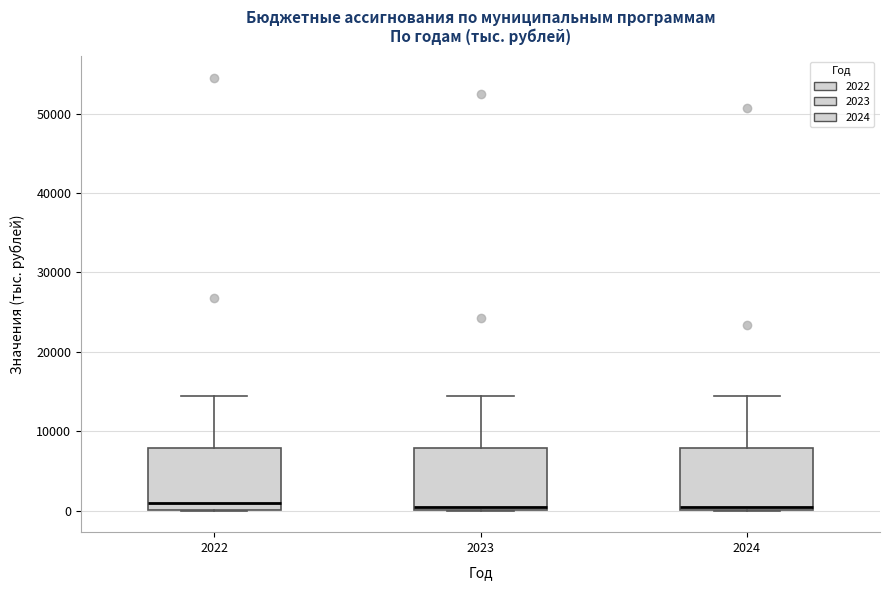

Reading left to right, read every box against the y-axis: the position of its median line, the range the box covers, and the ends of its whiskers. The values are not printed on the chart, so give them approximately, as read against the axis.

2022: median 1000, box 0 to 8000, whiskers 0 to 14000
2023: median 1000, box 0 to 8000, whiskers 0 to 14000
2024: median 1000, box 0 to 8000, whiskers 0 to 14000